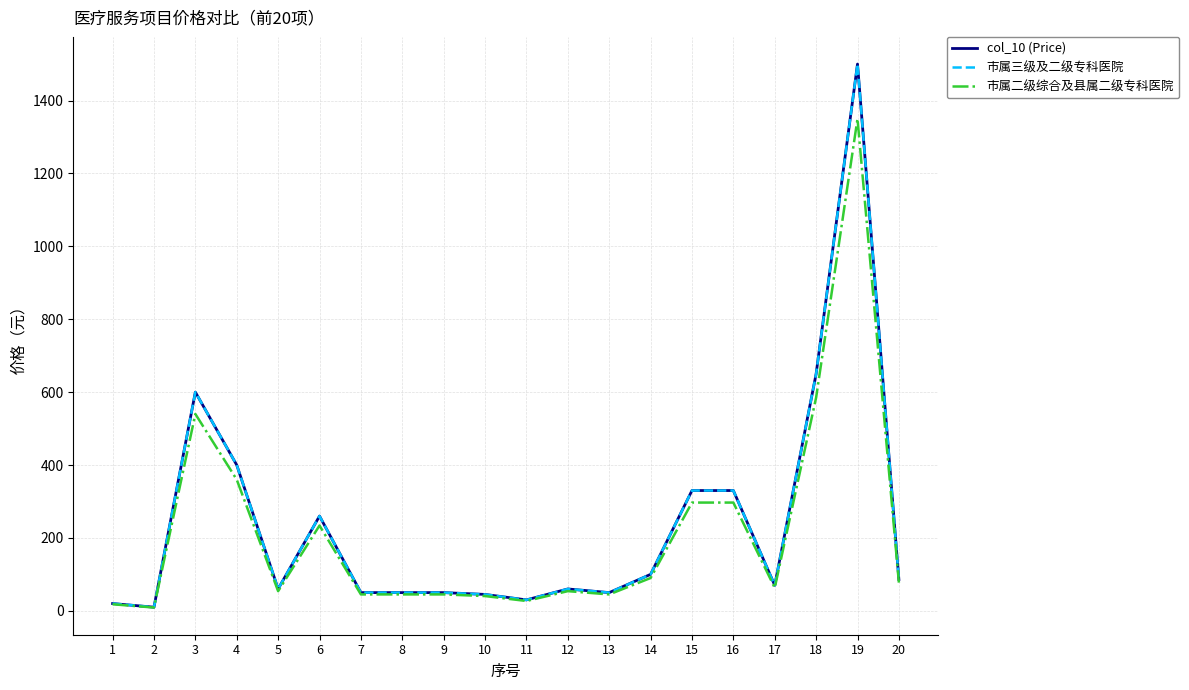

What is the difference between the second highest and minimum values in the 市属三级及二级专科医院 series?

640.0